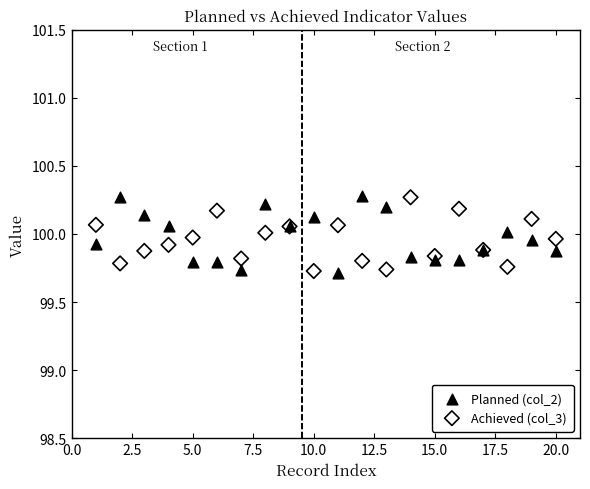

What is the X range (max minus min) for the scatter plot?

19.0